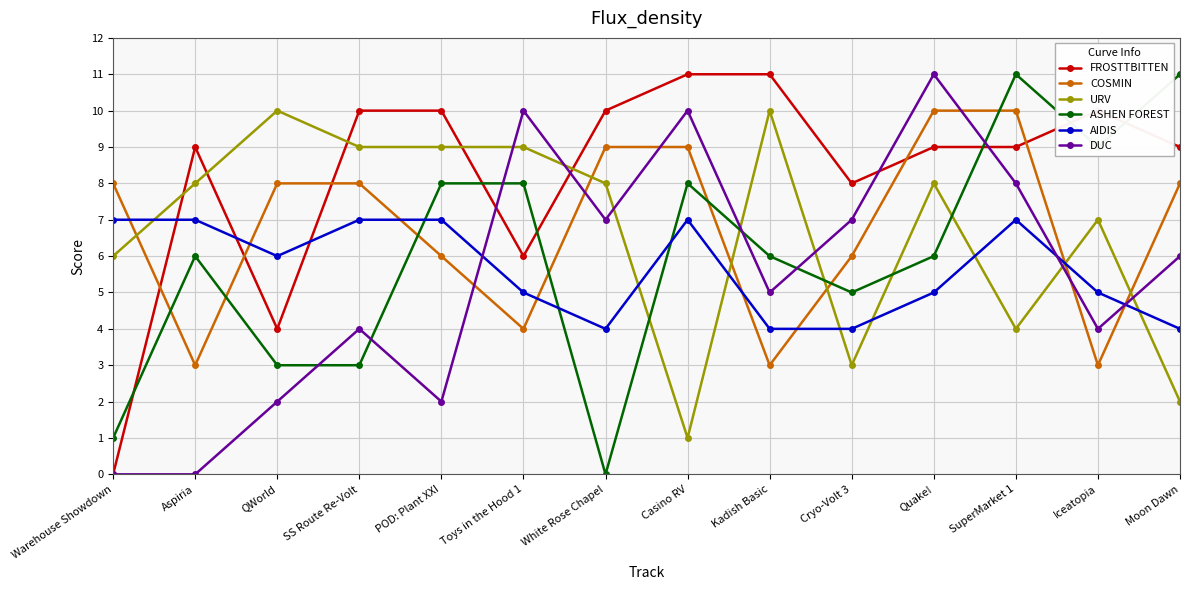

At which label is ASHEN FOREST closest to 5?

Cryo-Volt 3